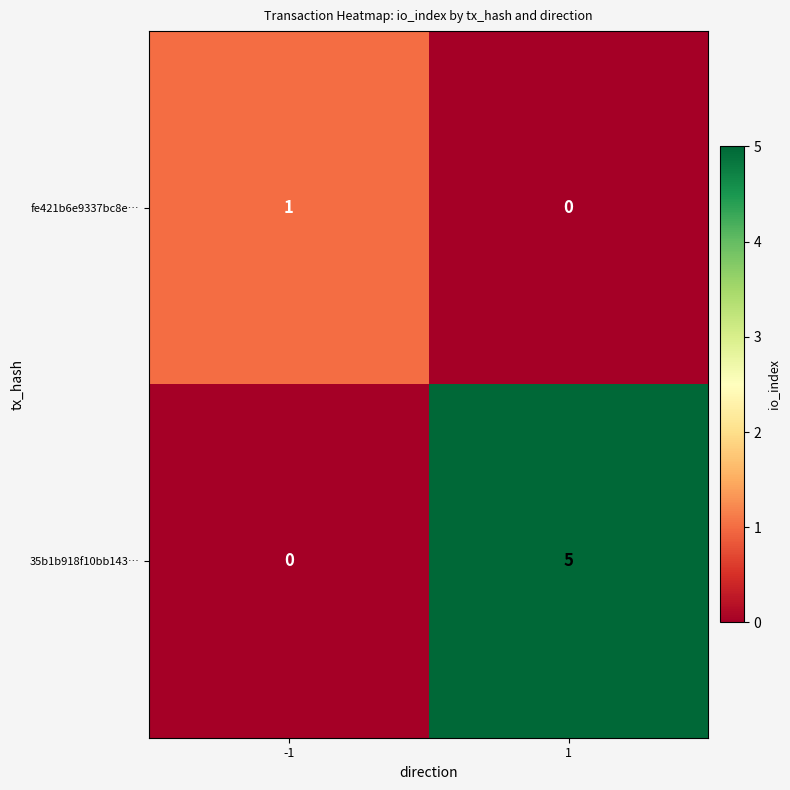

At which category is the sum across all series the highest?

1